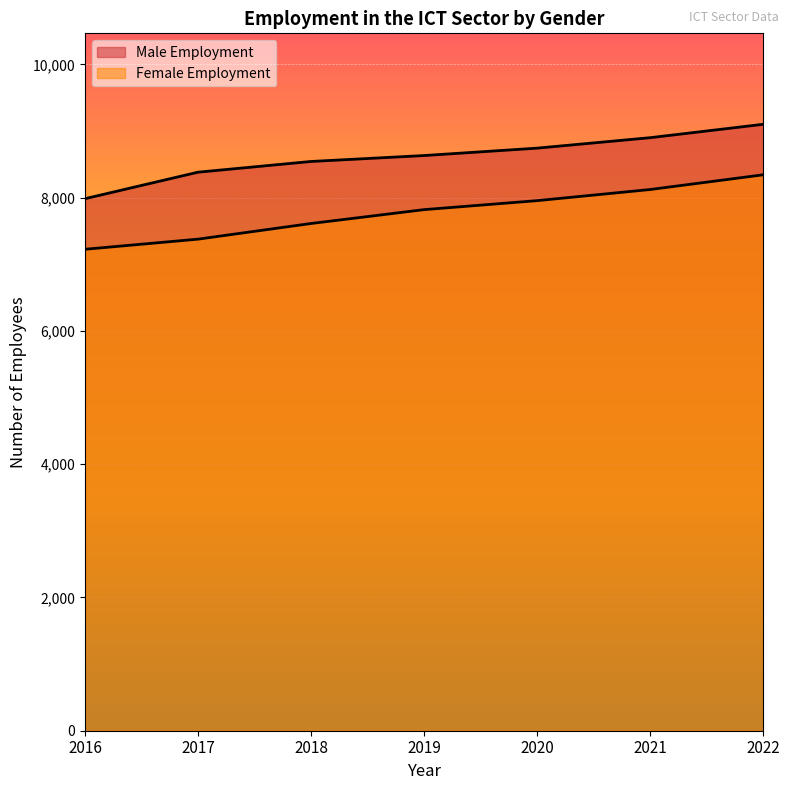

How many data points in Male Employment are above 8633?

3